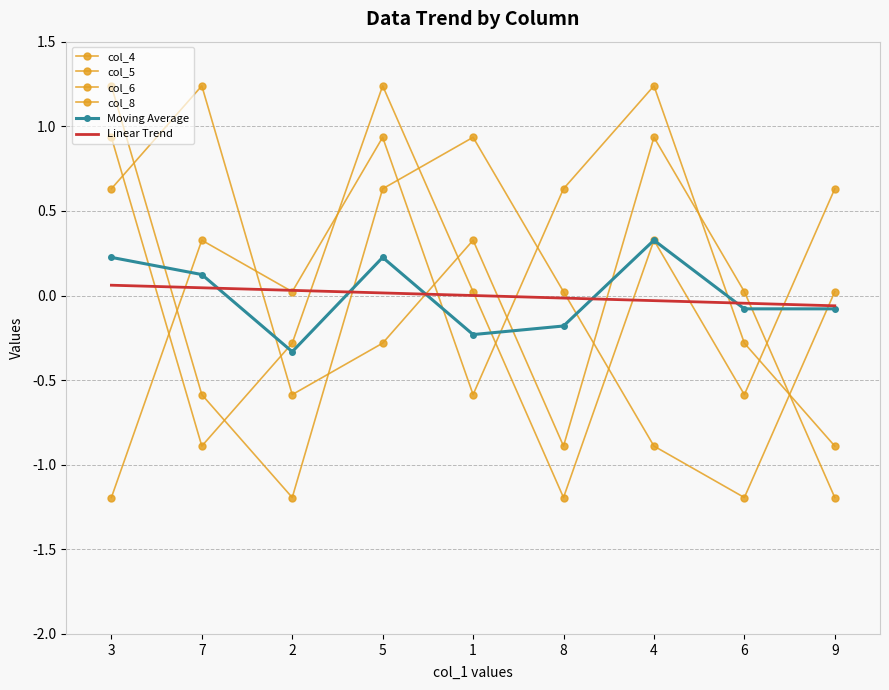

True or false: col_8 has a value of 0.0 at 9.

True